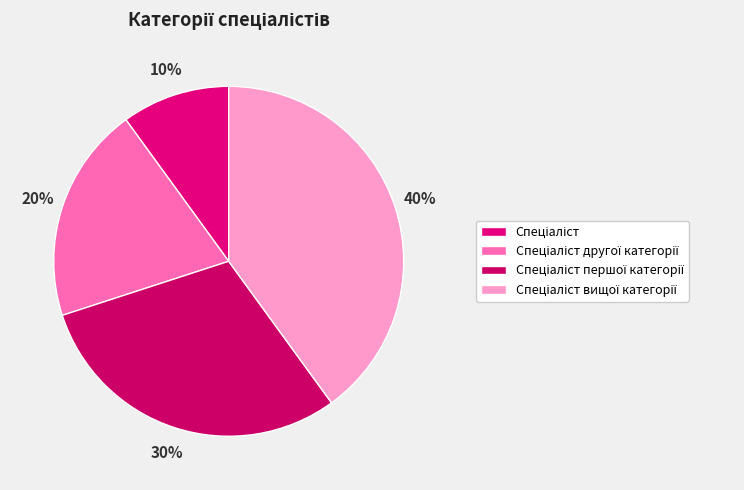

What percentage is NOT represented by Спеціаліст?

90.0%